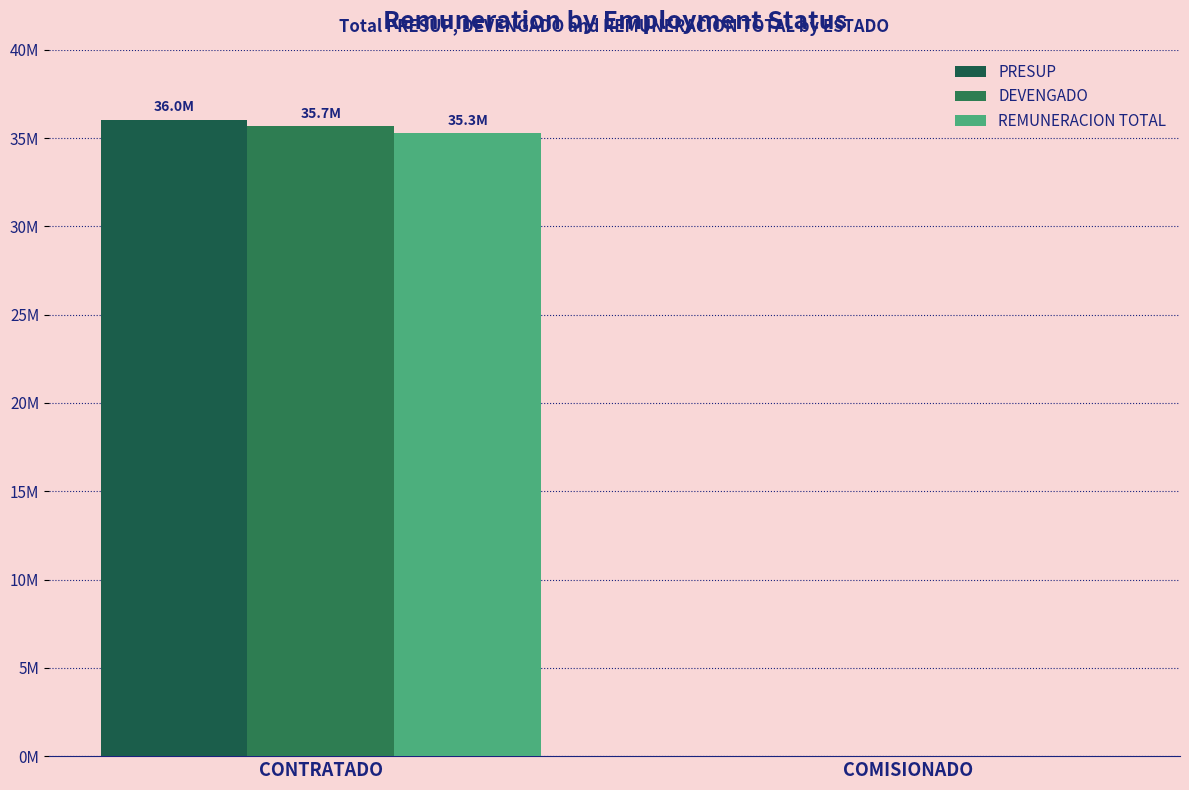

Between COMISIONADO and CONTRATADO, which is larger?

CONTRATADO